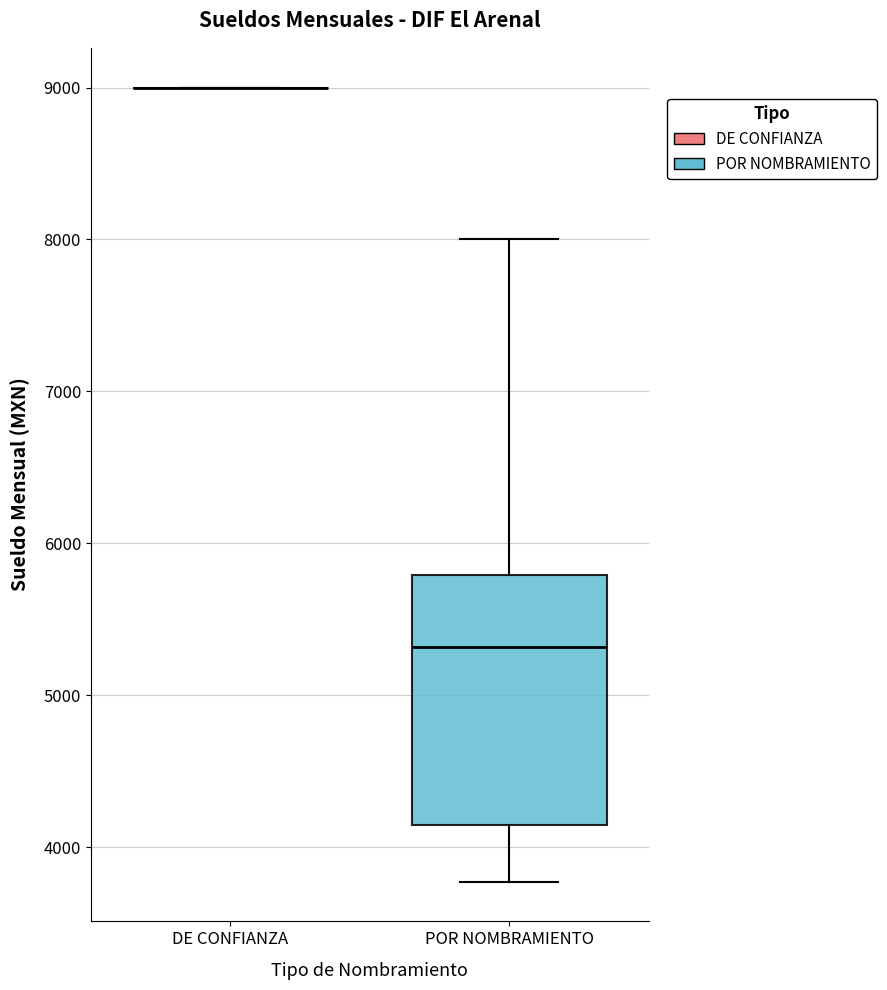

Reading left to right, transcribe this box plot: for each box, give where its median line is, the range the box spans, and where its two whiskers end, as read against the y-axis. The values are not printed on the chart, so give them approximately, as read against the axis.

DE CONFIANZA: box collapsed to a line at 9000, whiskers 9000 to 9000
POR NOMBRAMIENTO: median 5300, box 4100 to 5800, whiskers 3800 to 8000